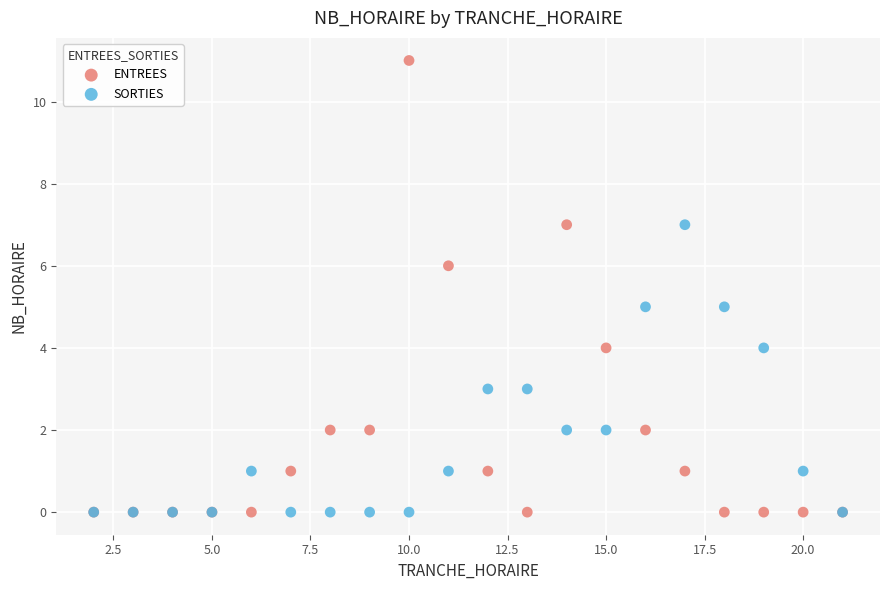

Which series has the widest spread of Y values?

ENTREES